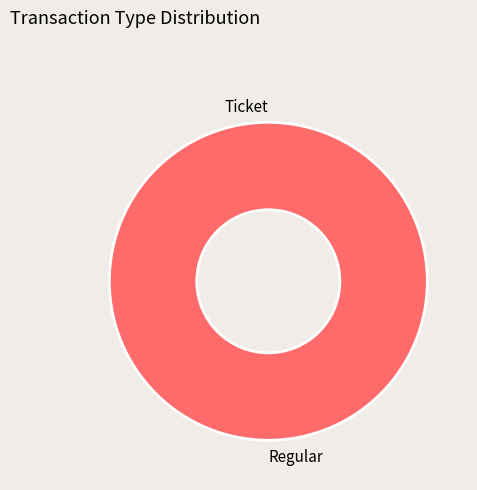

Is it true that Regular is 99% of the pie?

False